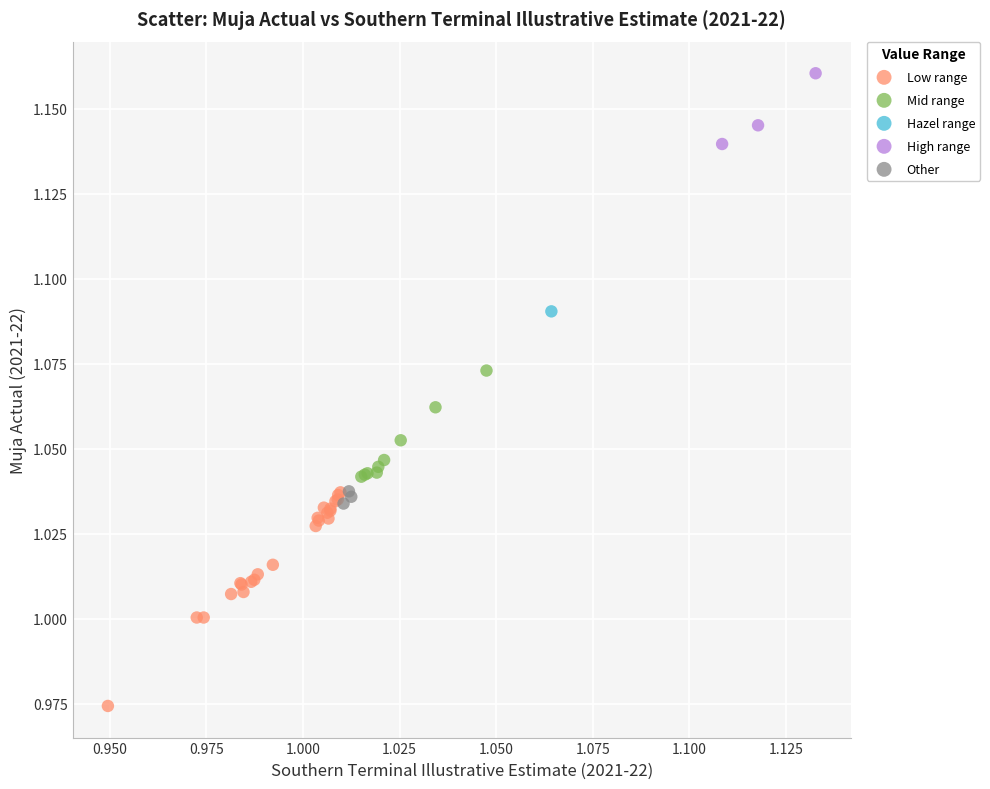

What are all the series names shown in the legend?

Low range, Mid range, Hazel range, High range, Other